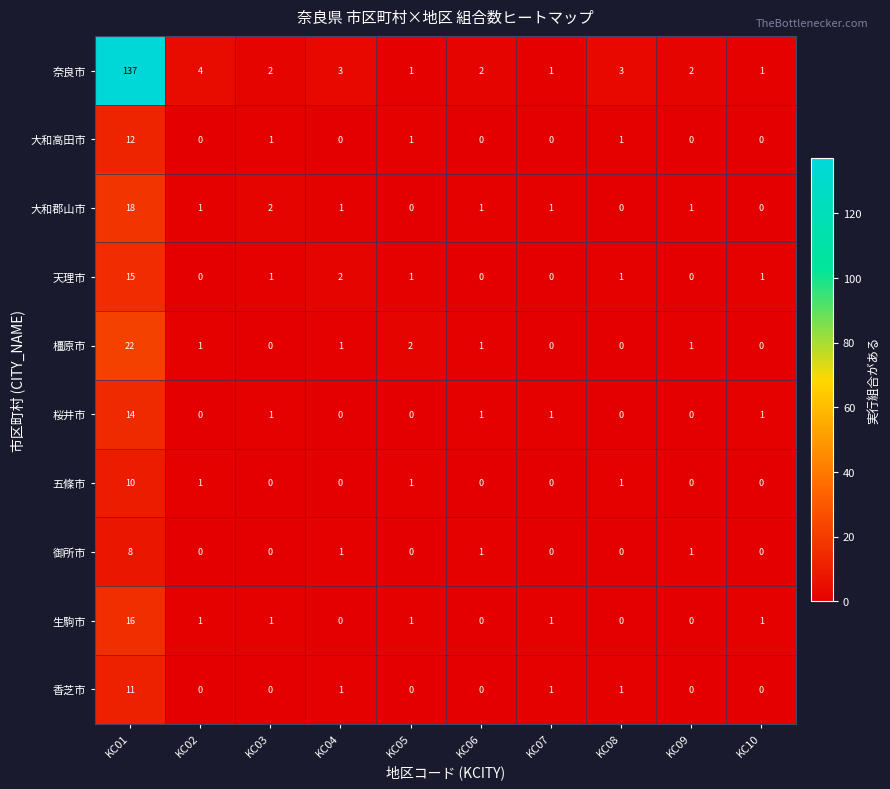

What is the spread (max minus min) of values at KC01?

129